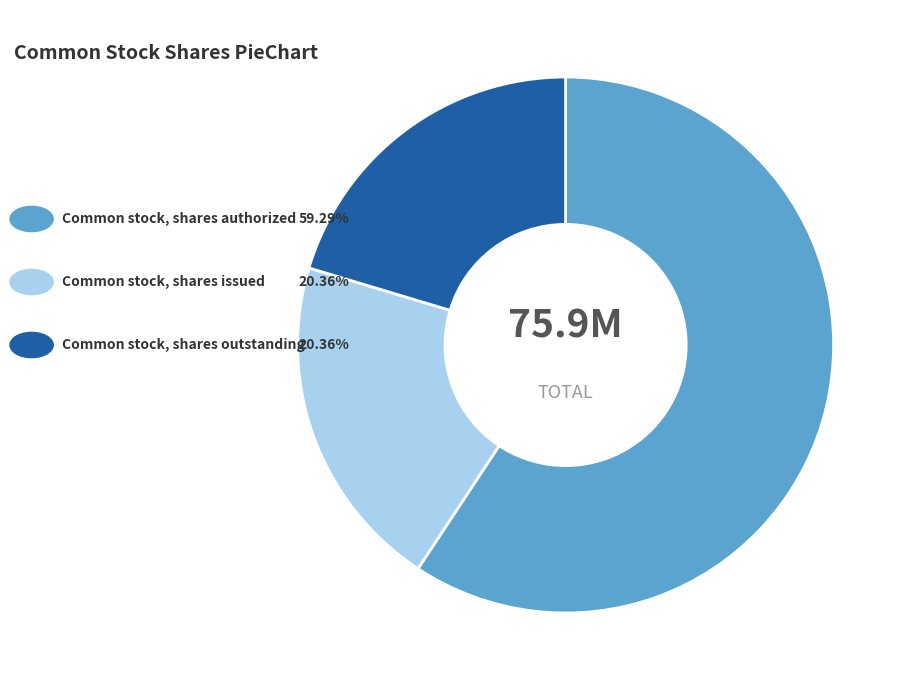

Is there a majority slice in this chart?

Yes